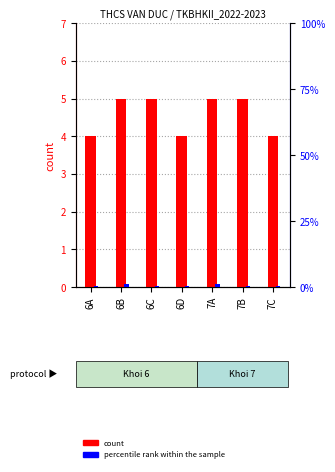

Is it true that count equals 1 at 7B?

False